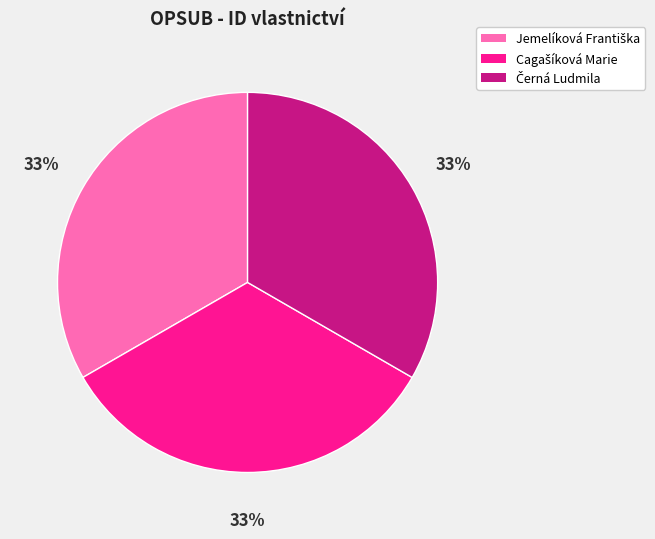

Is there a majority slice in this chart?

No